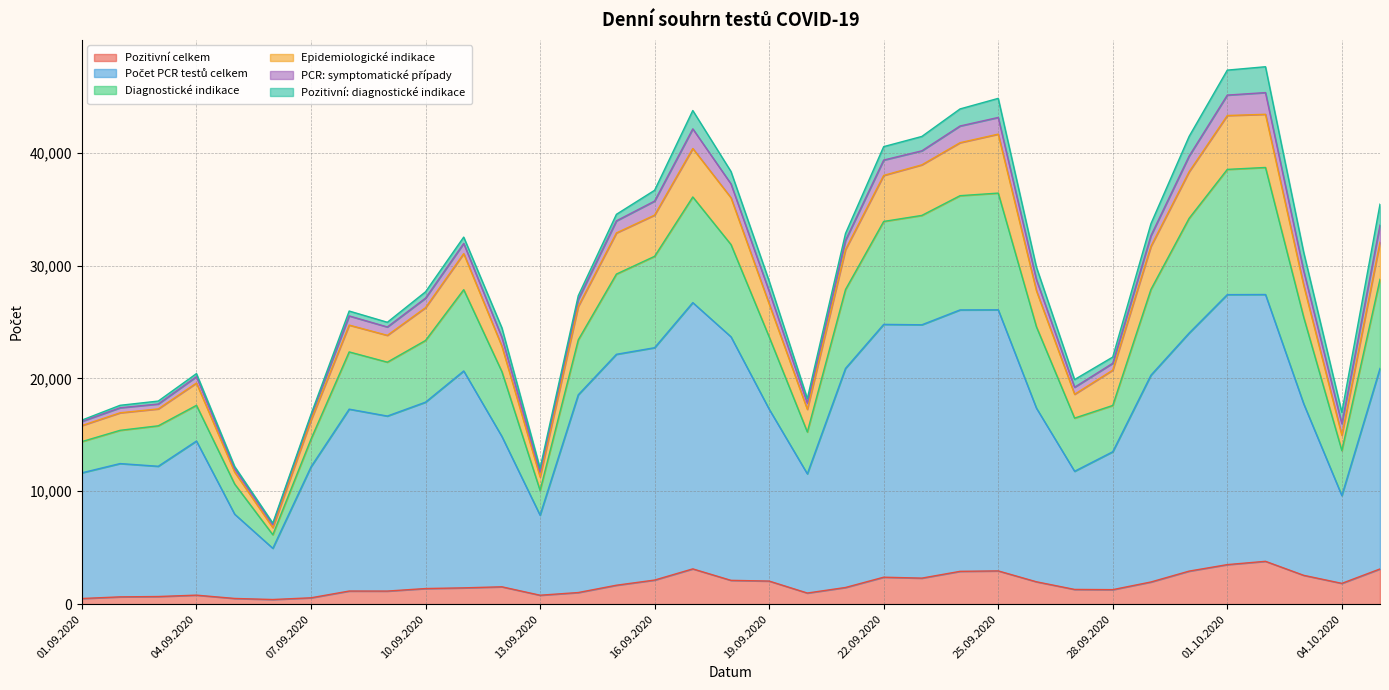

What is the maximum value shown in the chart?

47615